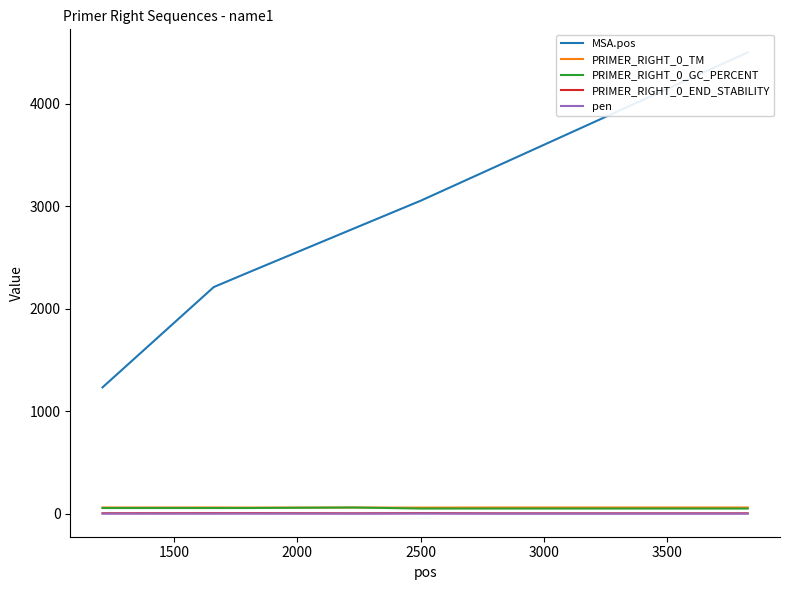

True or false: PRIMER_RIGHT_0_TM and pen cross at least once.

False